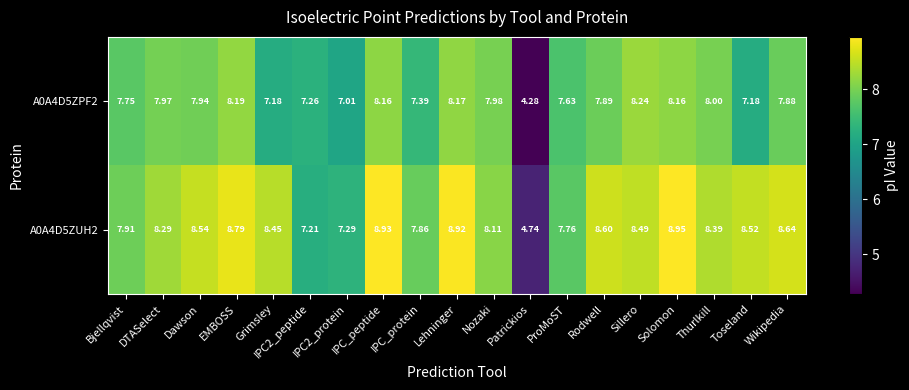

At which category does the chart reach its minimum across all series?

Patrickios